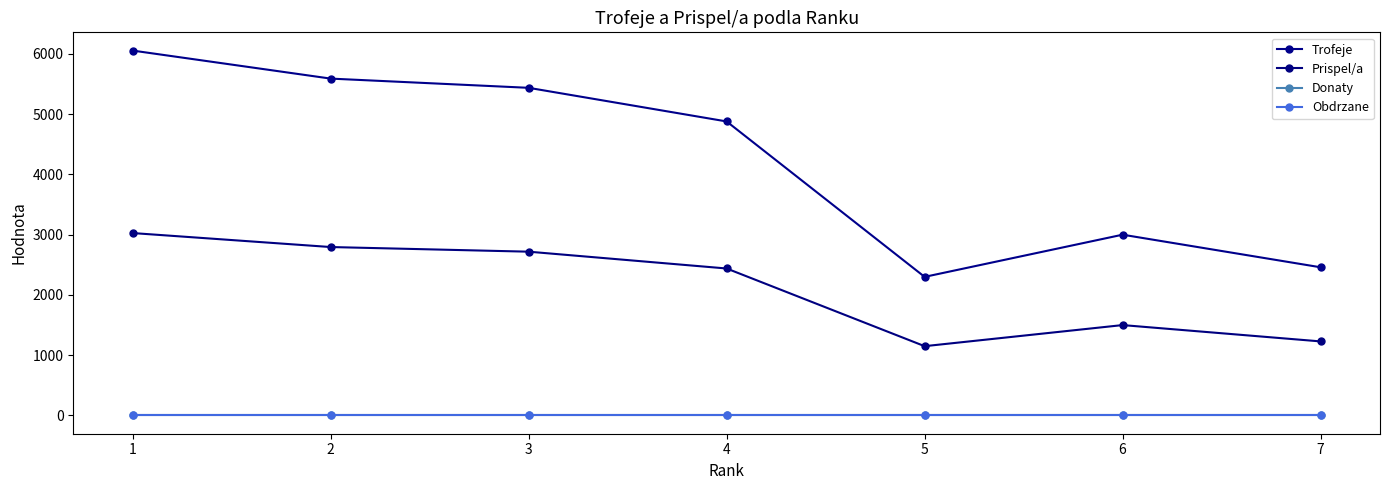

Which category has the highest value across all series?

1